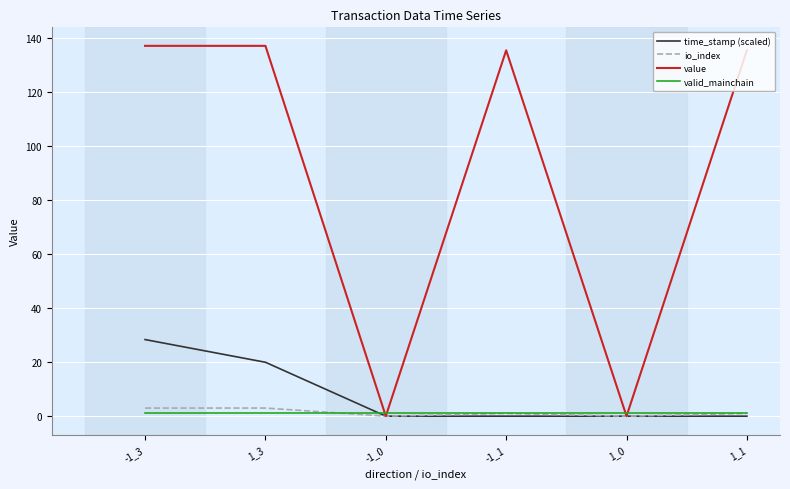

What is the maximum value for time_stamp (scaled)?

28.3